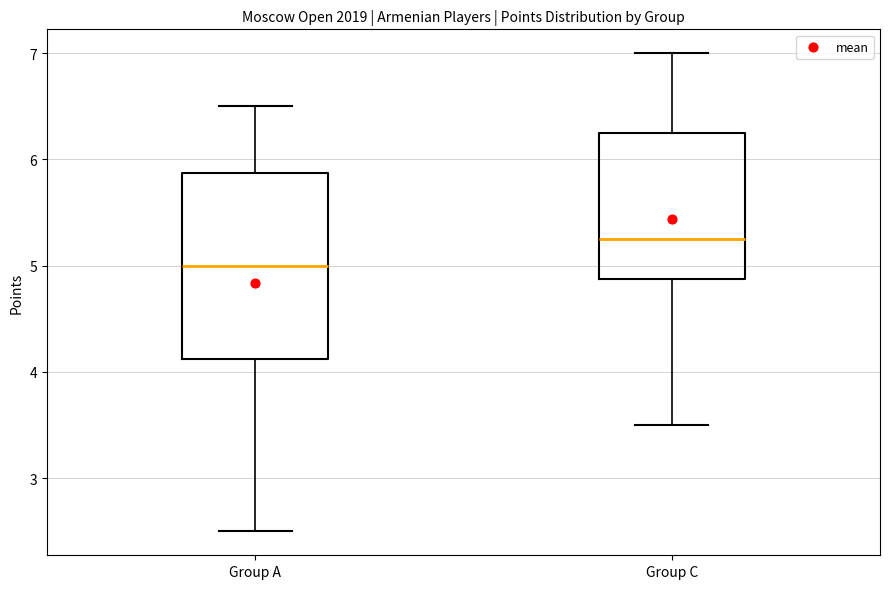

Reading left to right, read every box against the y-axis: the position of its median line, the range the box covers, and the ends of its whiskers. The values are not printed on the chart, so give them approximately, as read against the axis.

Group A: median 5.0, box 4.1 to 5.9, whiskers 2.5 to 6.5
Group C: median 5.3, box 4.9 to 6.3, whiskers 3.5 to 7.0